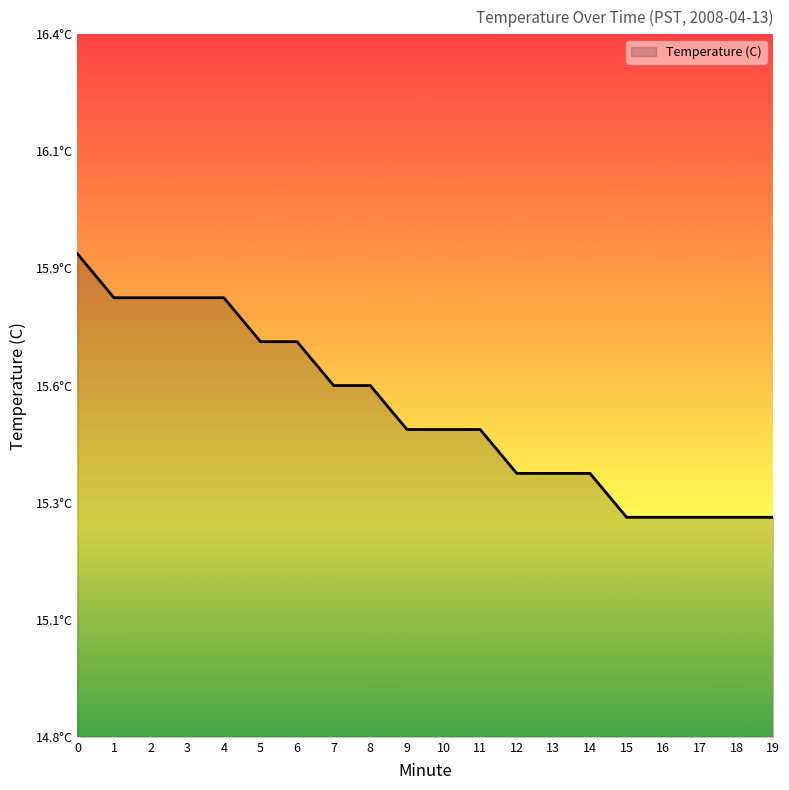

Does the chart have visible grid lines?

No